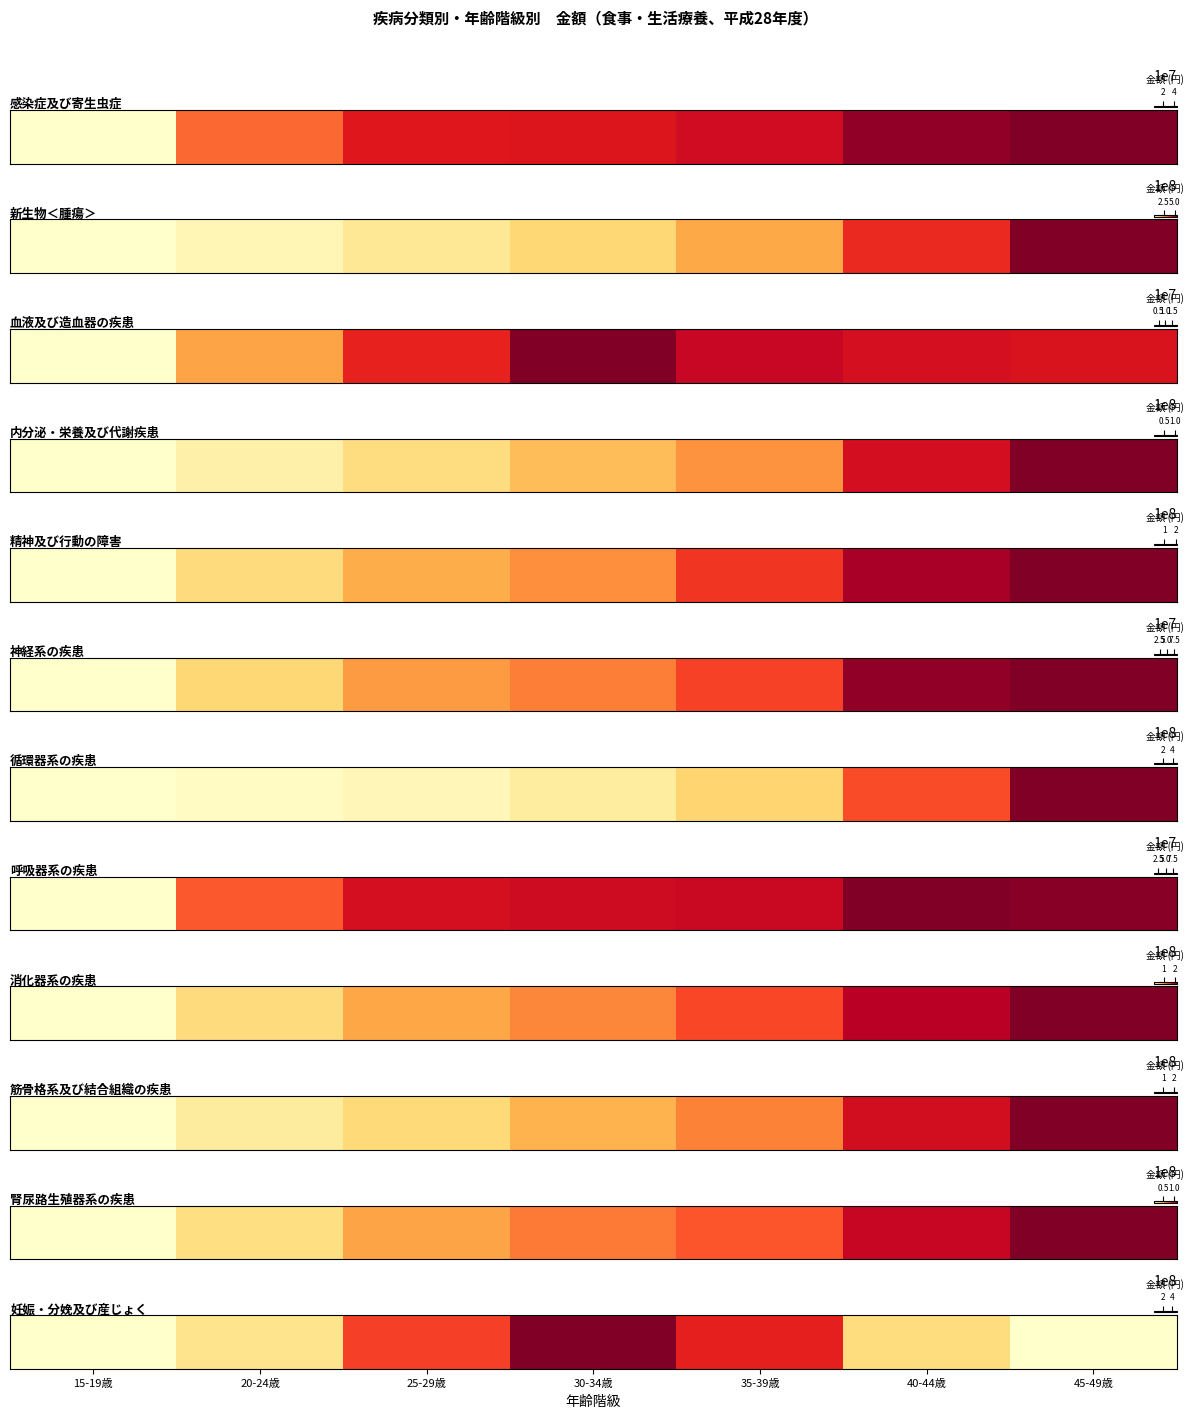

What is the sum of all values?

1415240337